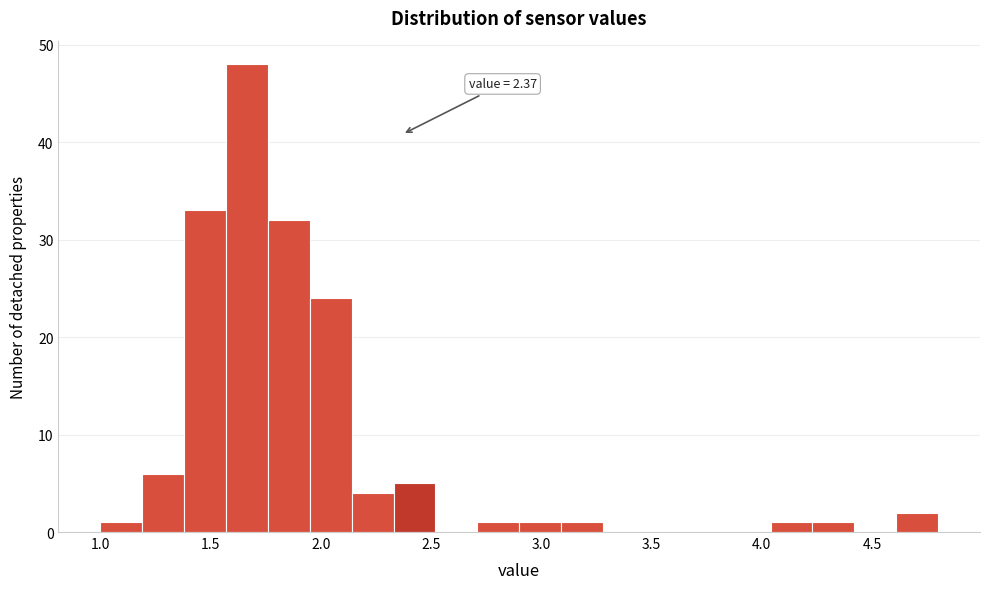

Around what value on the x-axis is the tallest bar? Give the approximate position of its centre, as read against the axis.

1.65